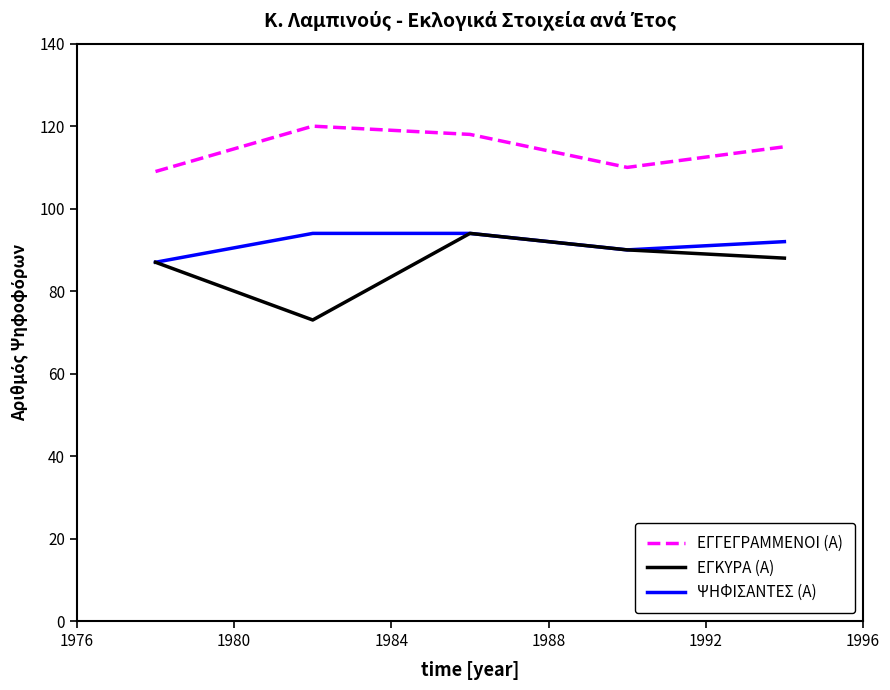

True or false: ΕΓΚΥΡΑ (Α) and ΕΓΓΕΓΡΑΜΜΕΝΟΙ (Α) cross at least once.

False